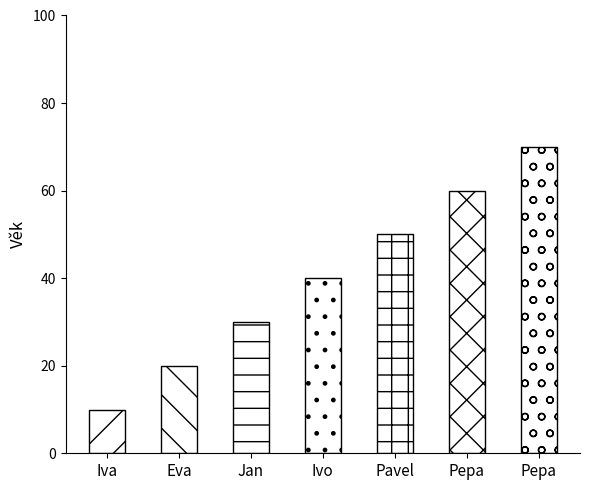

How many categories are shown in the chart?

7